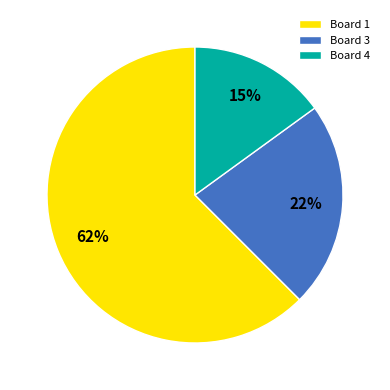

Between Board 1 and Board 3, which is larger?

Board 1